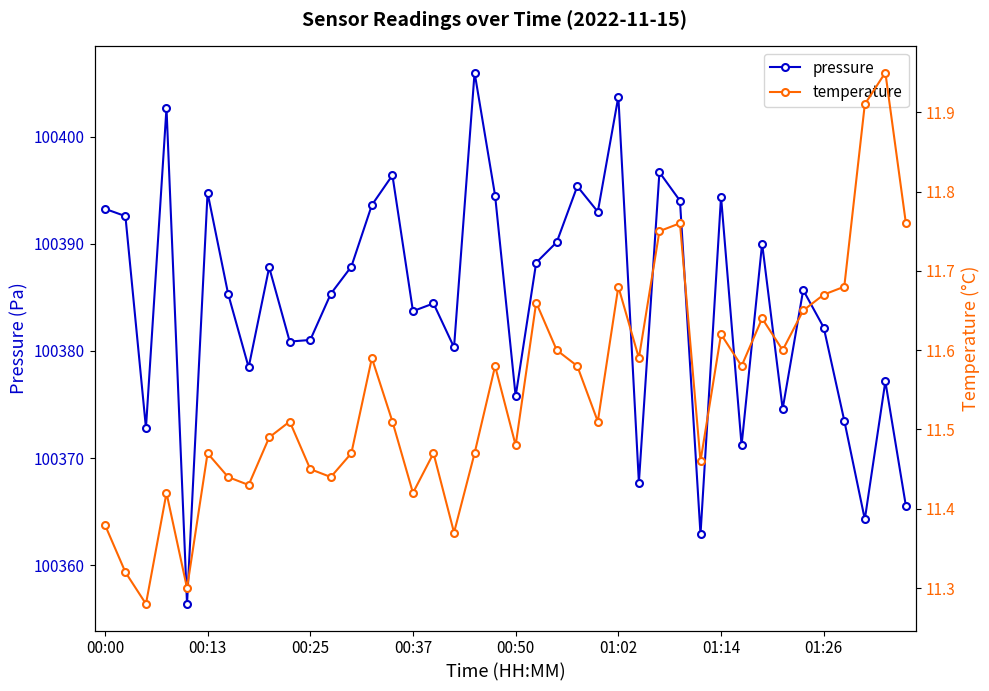

What is the difference between the maximum and minimum values in the pressure series?

49.6